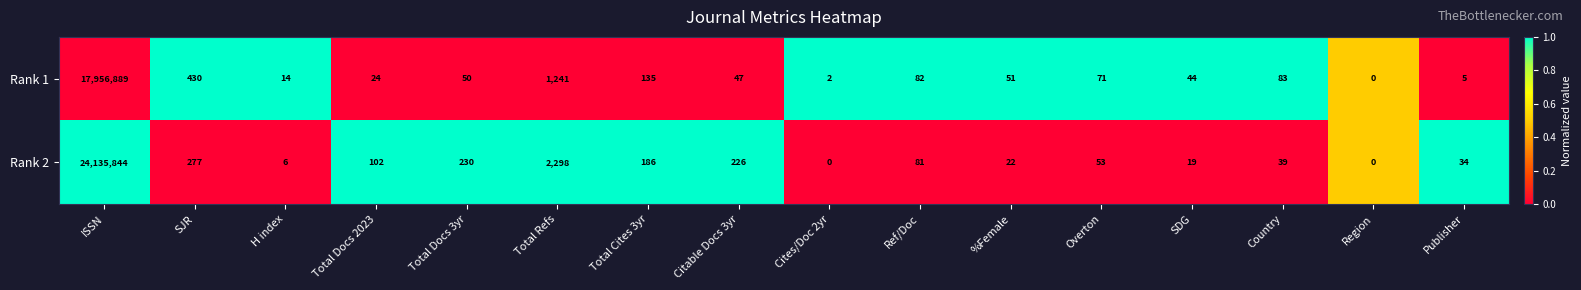

The Rank 1 series shows 101 at Overton. True or false?

False